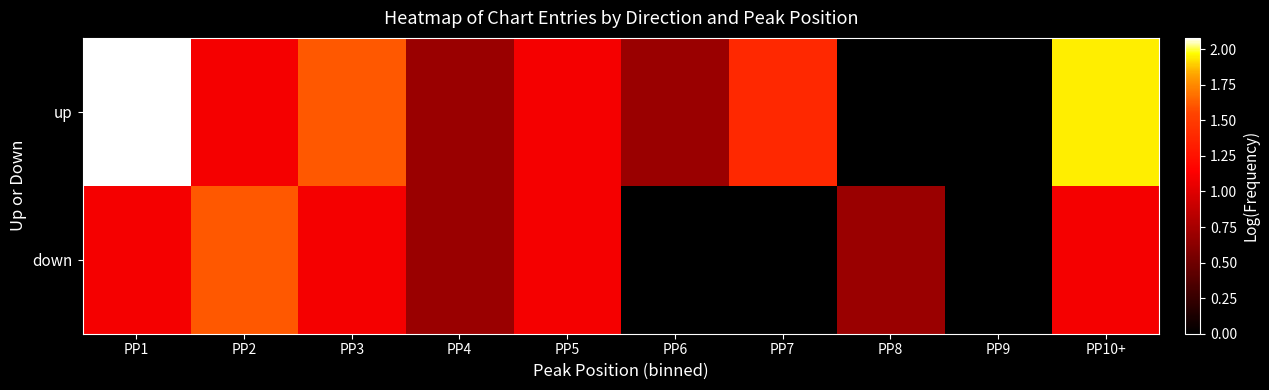

Reading left to right, transcribe all the data shown in this chart.

up: PP1=2.1	PP2=1.1	PP3=1.6	PP4=0.7	PP5=1.1	PP6=0.7	PP7=1.4	PP8=0.0	PP9=0.0	PP10+=1.9
down: PP1=1.1	PP2=1.6	PP3=1.1	PP4=0.7	PP5=1.1	PP6=0.0	PP7=0.0	PP8=0.7	PP9=0.0	PP10+=1.1